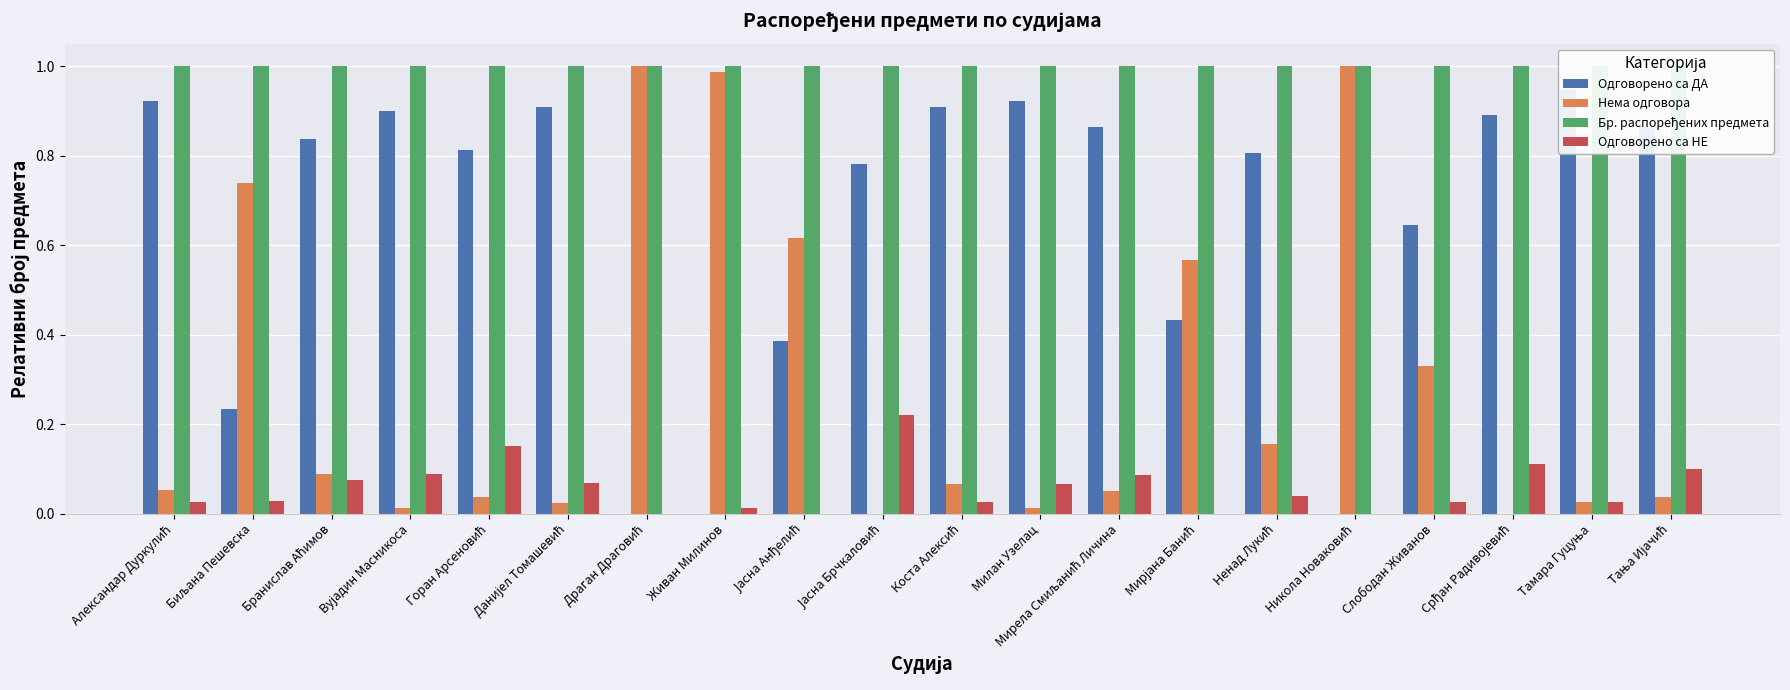

True or false: Одговорено са ДА has a value of 0.0 at Никола Новаковић.

True